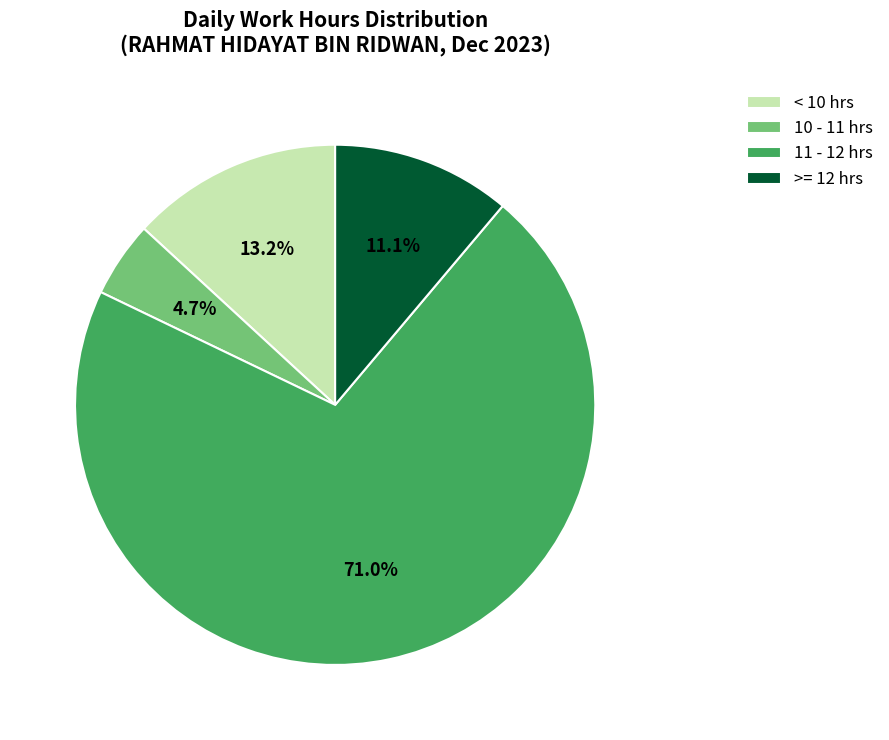

What is the majority slice?

11 - 12 hrs